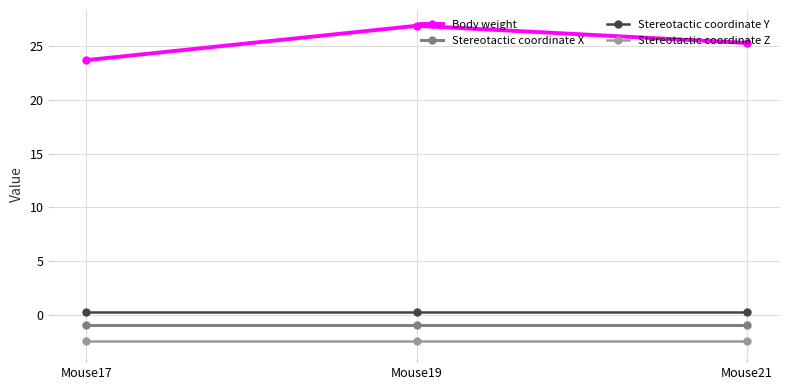

True or false: Body weight has a value of 26.9 at Mouse19.

True